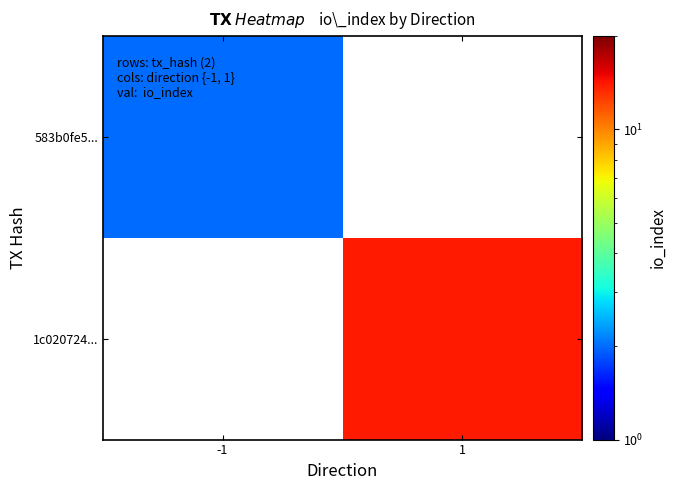

How many data points does each series have?

2